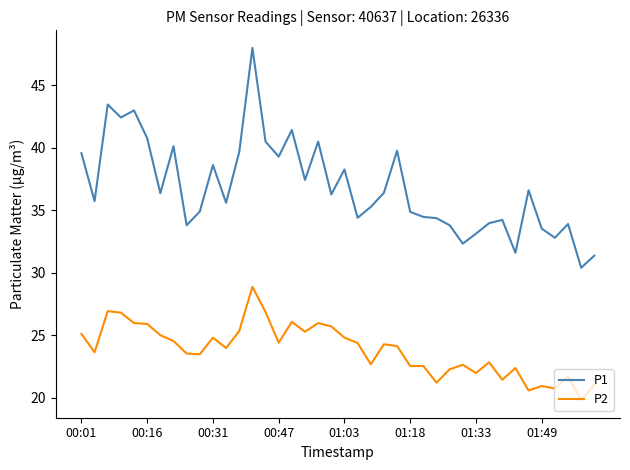

True or false: P2 and P1 cross at least once.

False